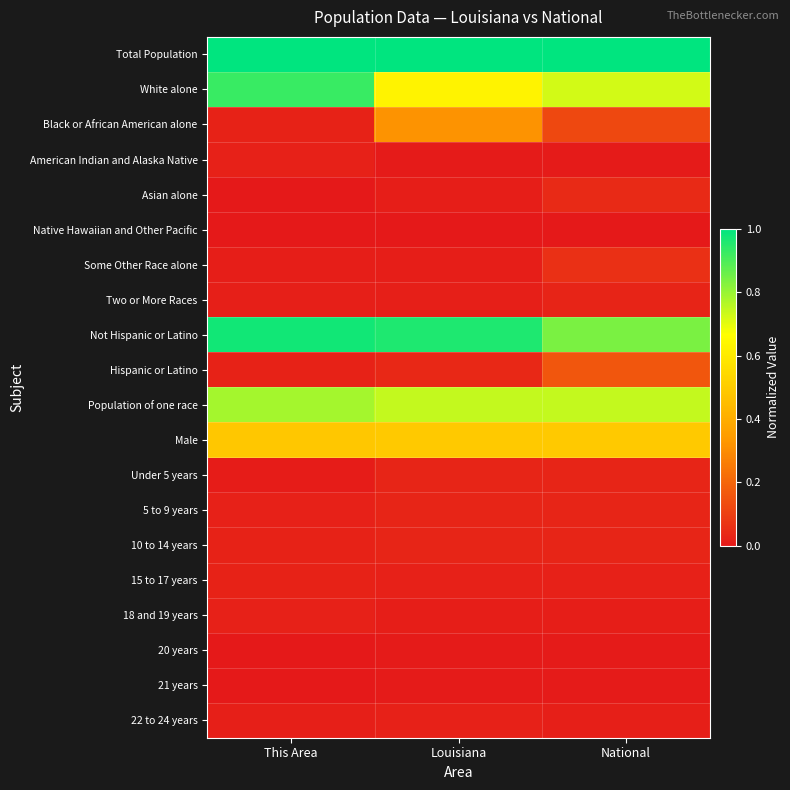

What is the total value across all series at Louisiana?

4.4